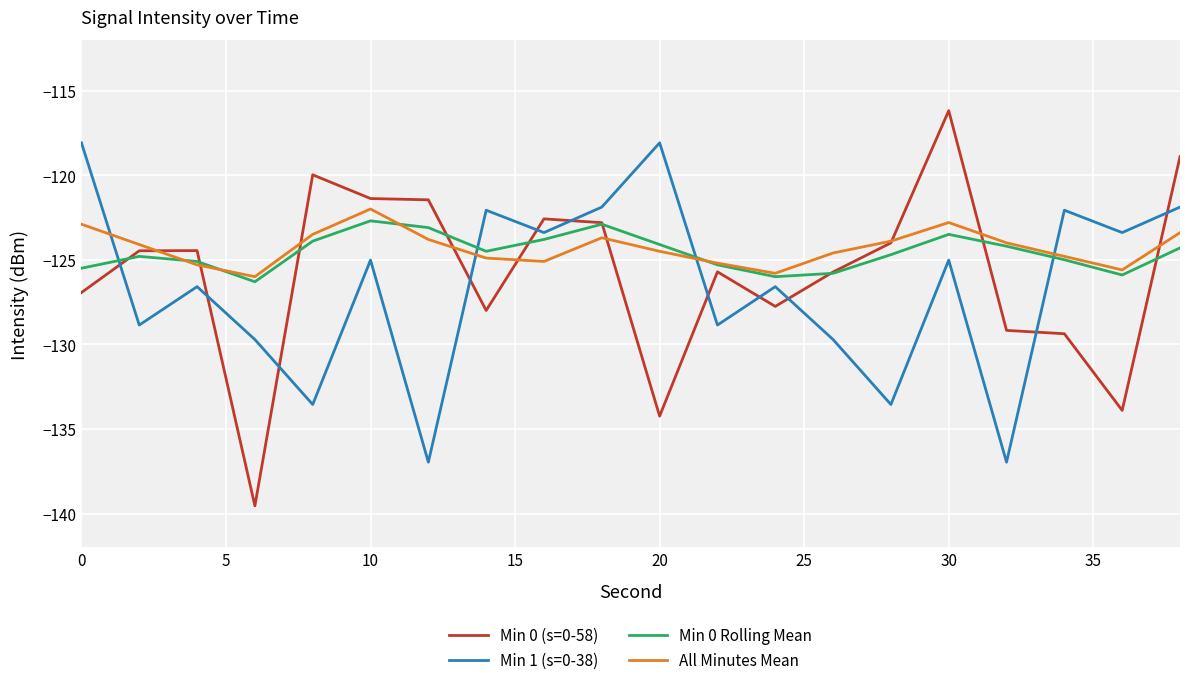

In Min 0 Rolling Mean, how many points are higher than both neighbors (excluding endpoints)?

4